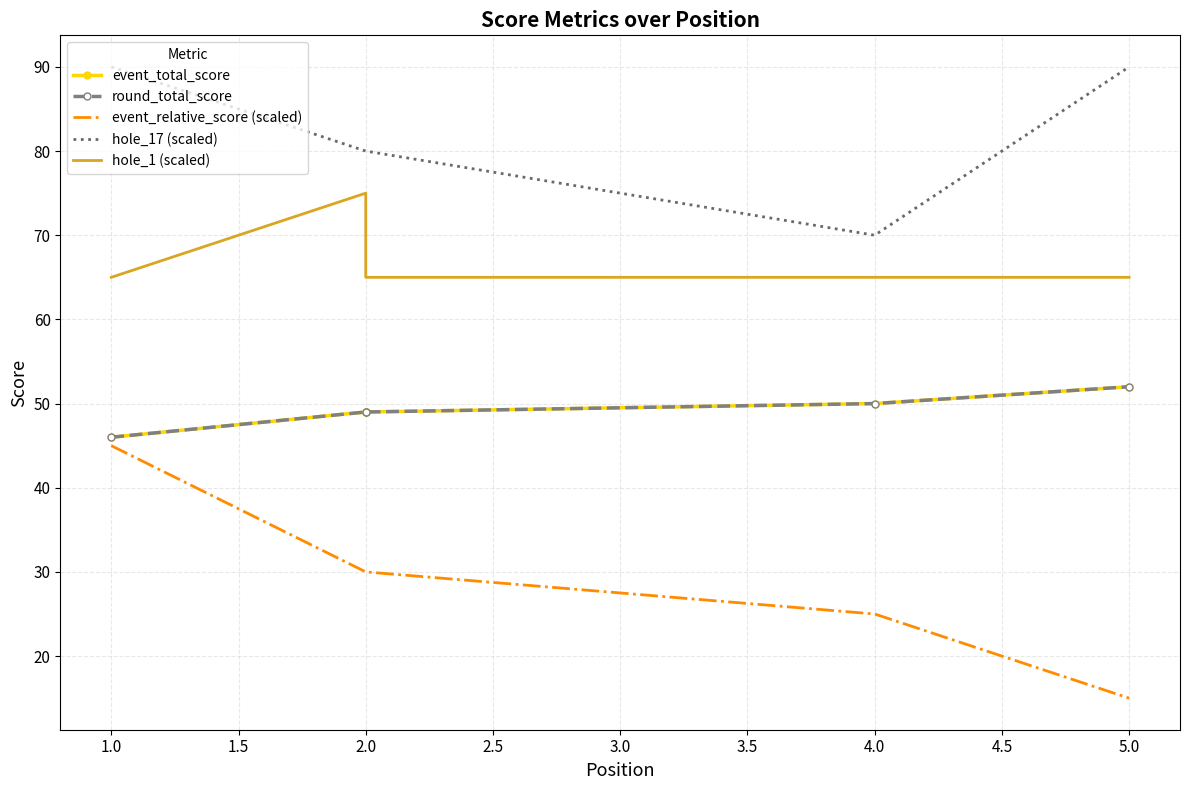

How many data points in event_relative_score (scaled) are above 30?

1